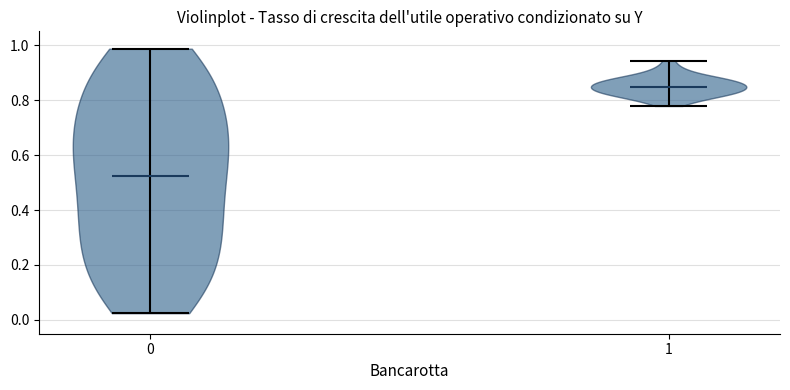

Which violin has the highest median line?

1